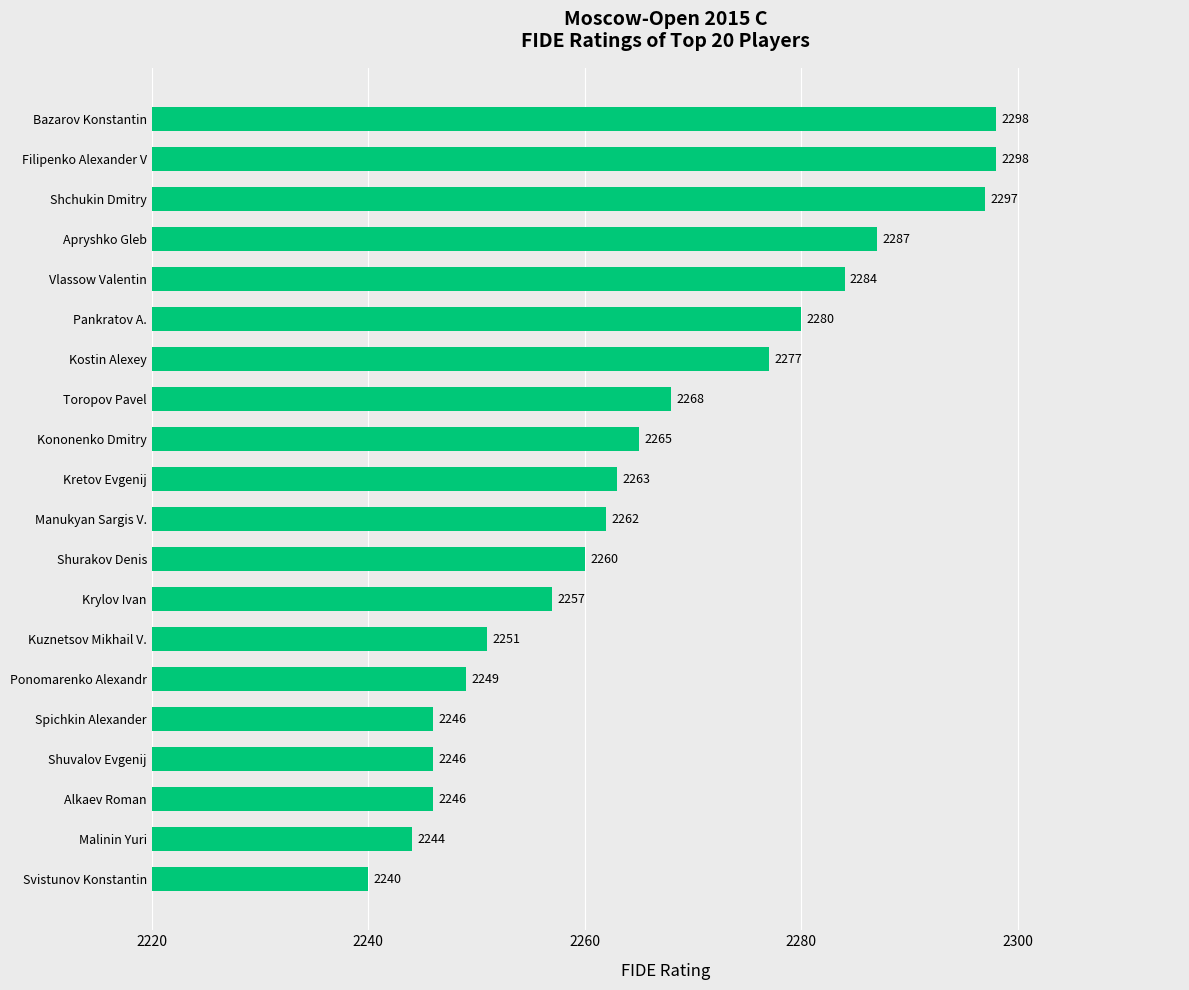

Does the chart contain stacked bars?

No